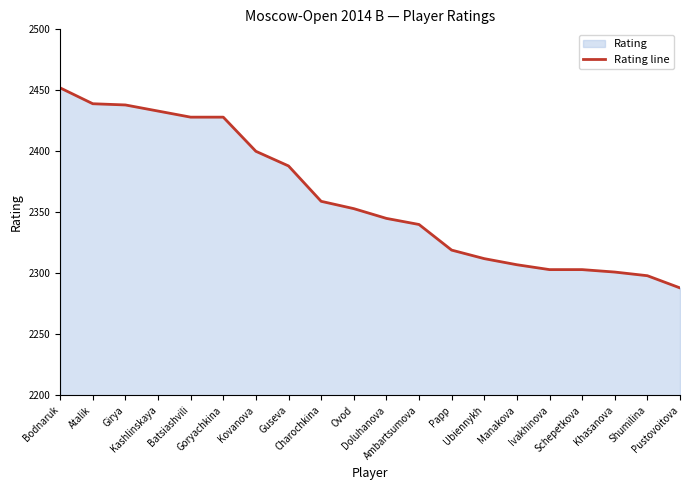

Reading left to right, extract all data points from this chart.

Bodnaruk=2452	Atalik=2439	Girya=2438	Kashlinskaya=2433	Batsiashvili=2428	Goryachkina=2428	Kovanova=2400	Guseva=2388	Charochkina=2359	Ovod=2353	Doluhanova=2345	Ambartsumova=2340	Papp=2319	Ubiennykh=2312	Manakova=2307	Ivakhinova=2303	Schepetkova=2303	Khasanova=2301	Shumilina=2298	Pustovoitova=2288